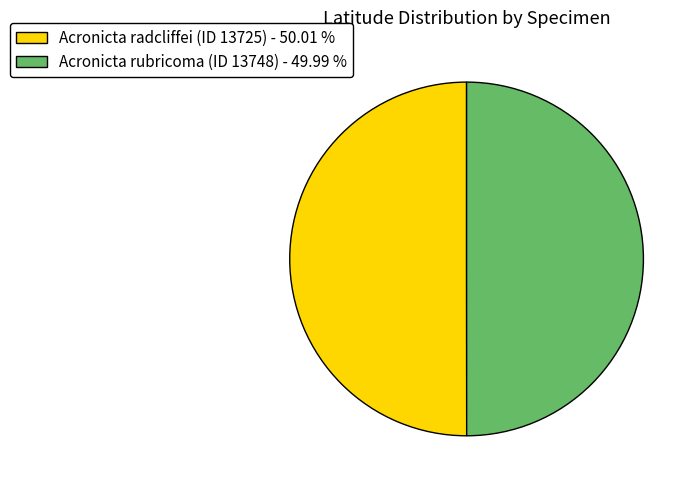

Do Acronicta radcliffei (ID 13725) - 50.01 % and Acronicta rubricoma (ID 13748) - 49.99 % together represent more than half of the pie?

Yes